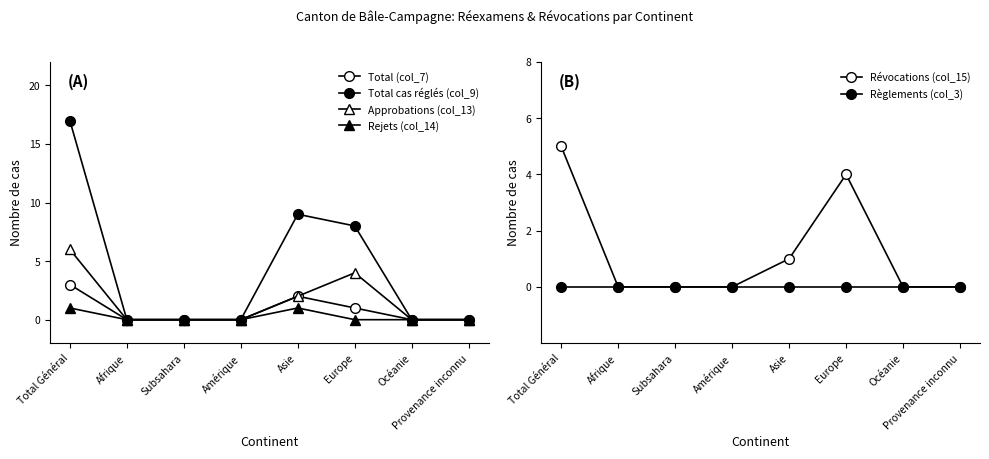

How many values in the Total cas réglés (col_9) series exceed 0?

3